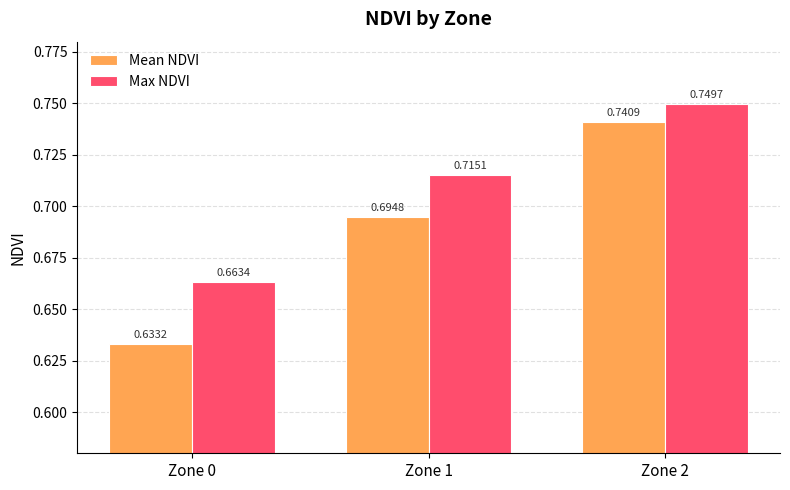

At how many categories does at least one series exceed 0?

3